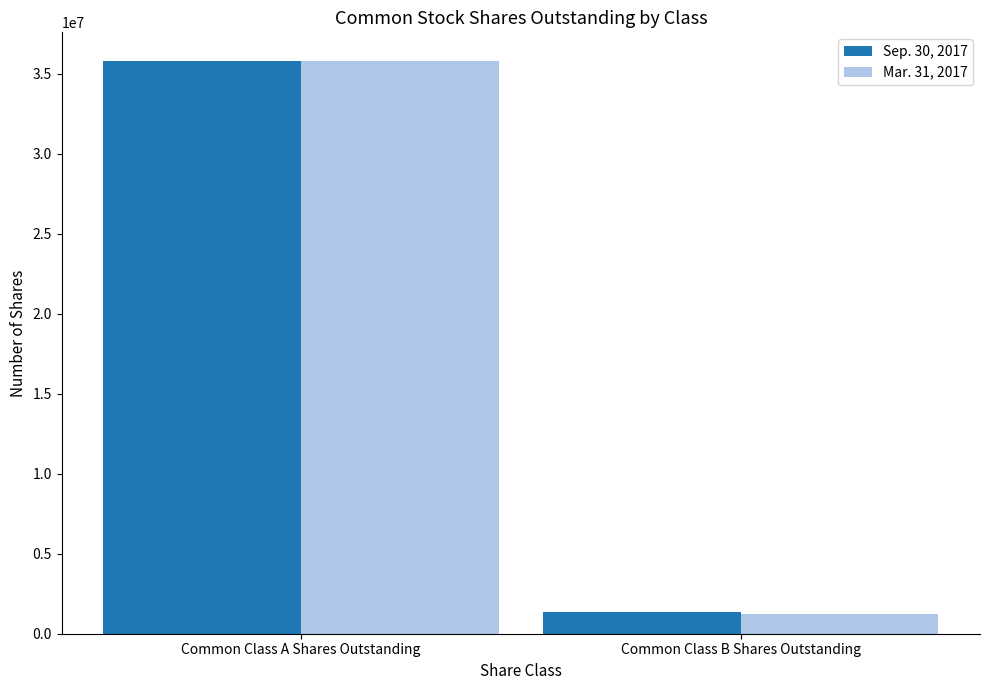

What is the value of the Mar. 31, 2017 bar at the 2nd from the left?

1202623